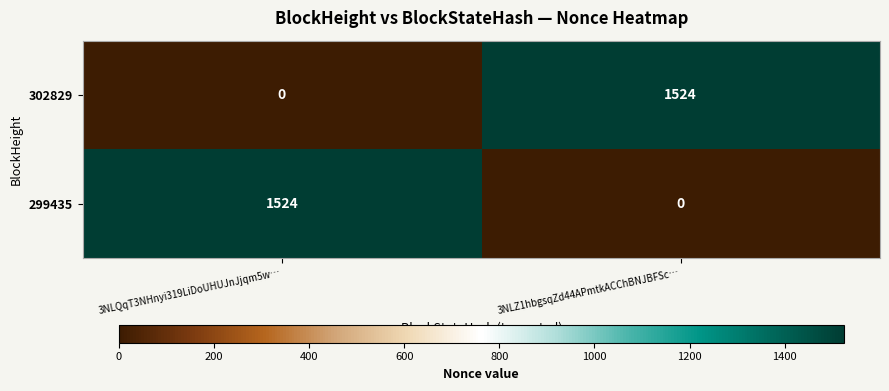

What is the difference between the highest and lowest values at 3NLQqT3NHnyi319LiDoUHUJnJjqm5w…?

1524